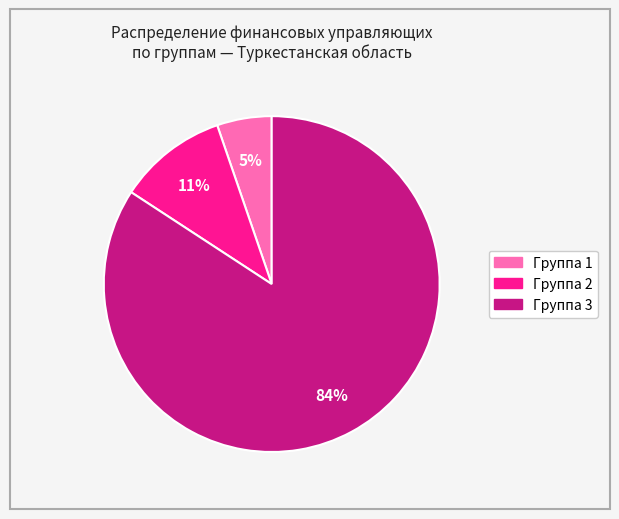

How many slices are in this pie chart?

3